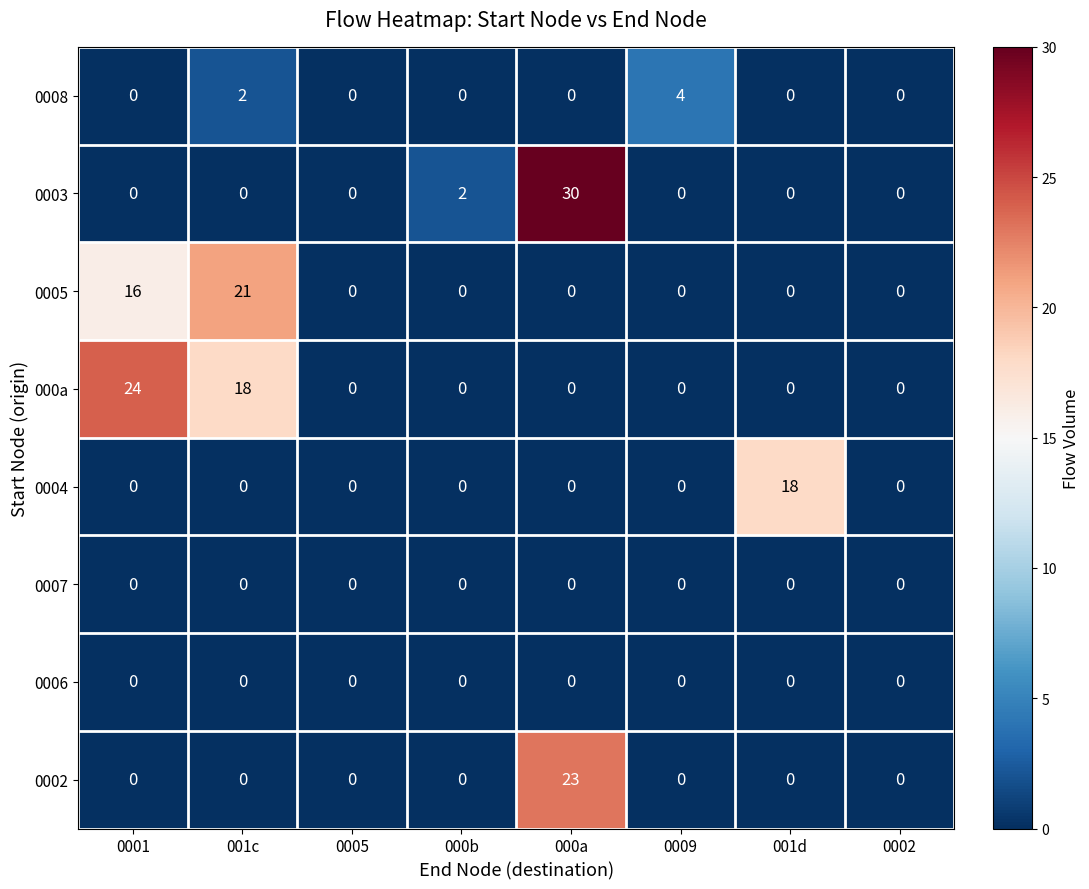

Which series has the widest spread of values?

0003